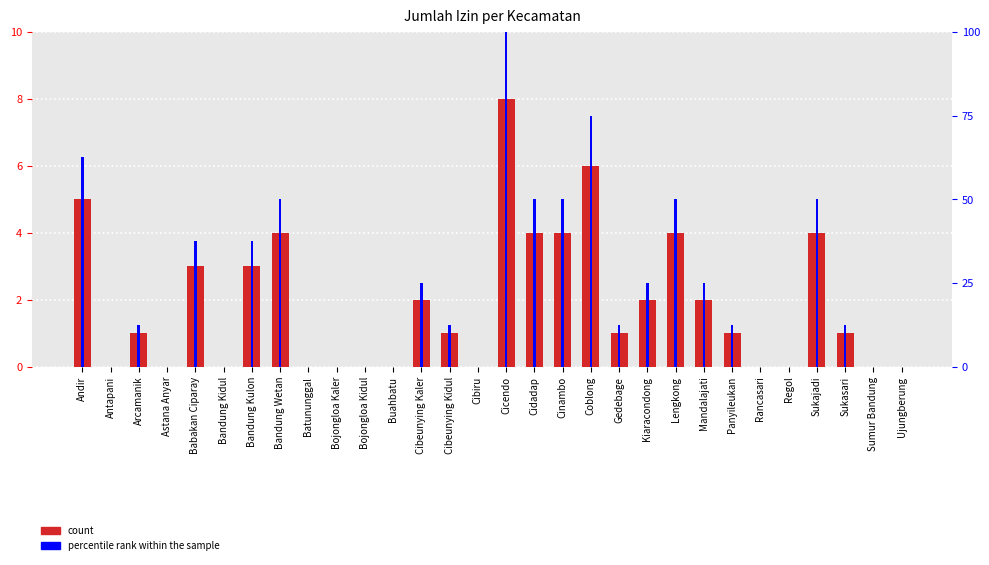

Which series has the largest total across all categories?

percentile rank within the sample